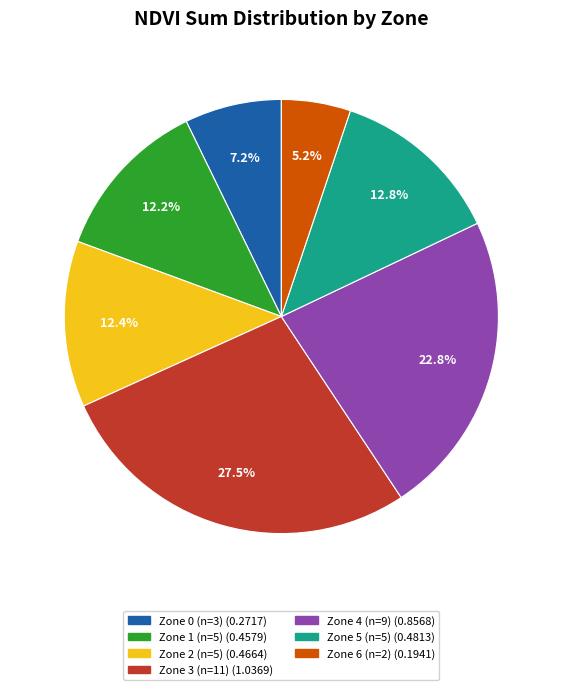

What is the largest slice in the pie chart?

Zone 3